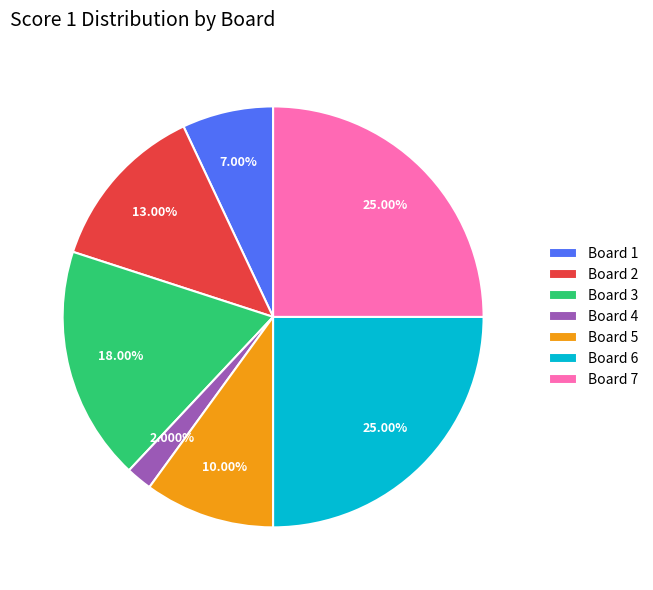

To the nearest percent, what portion does Board 5 represent?

10%